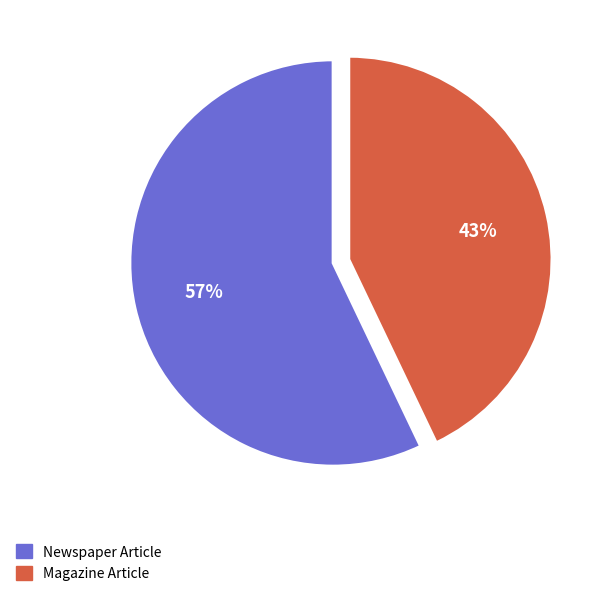

Which category accounts for the majority?

Newspaper Article